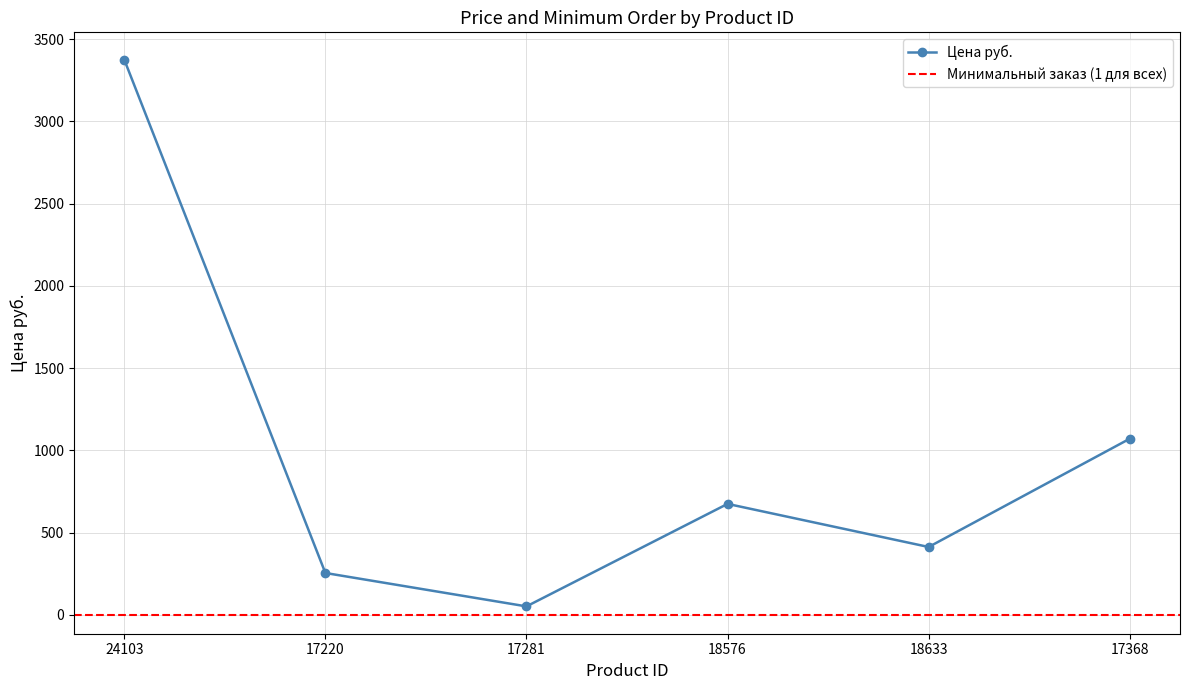

True or false: the data shows 52 at 17281.

True